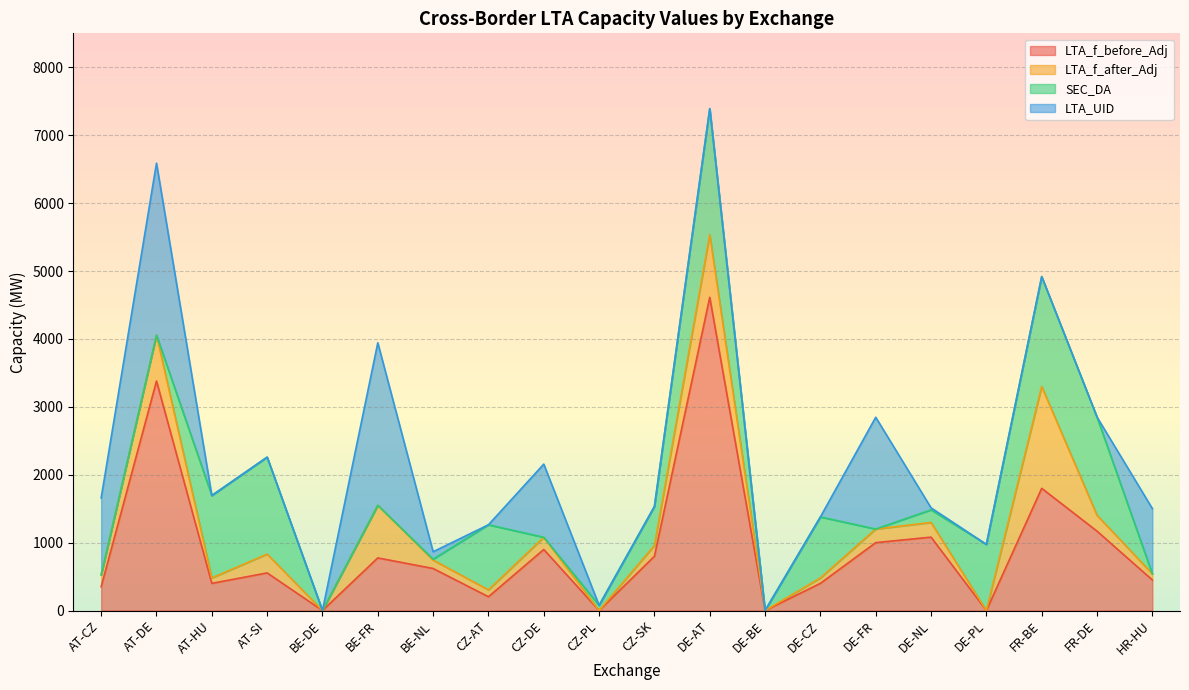

After their last crossing, which series has the higher values: LTA_UID or SEC_DA?

LTA_UID